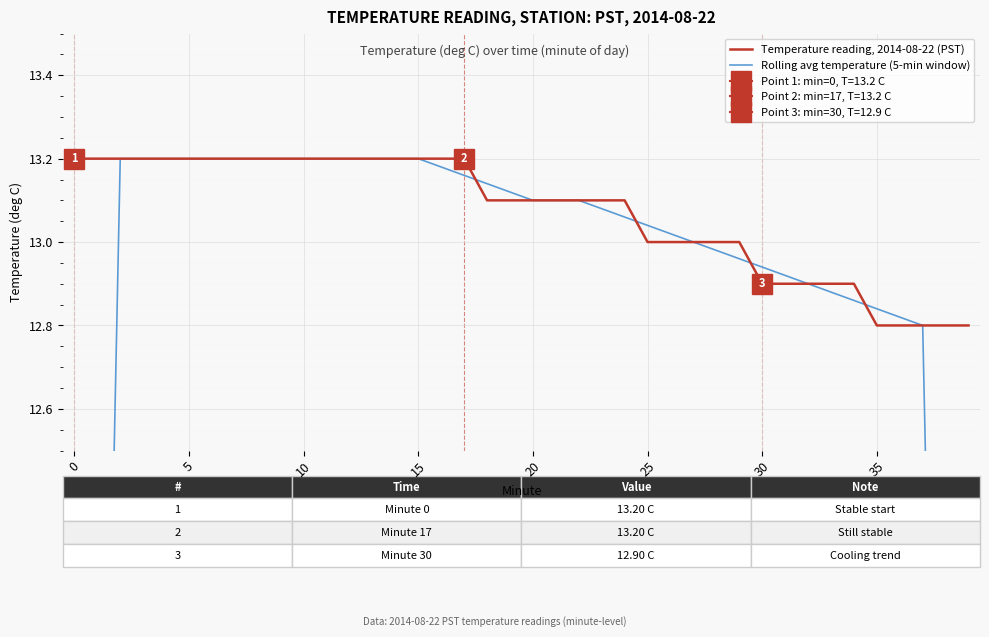

What is the difference between the Rolling avg temperature (5-min window) values at 19 and 0?

5.2